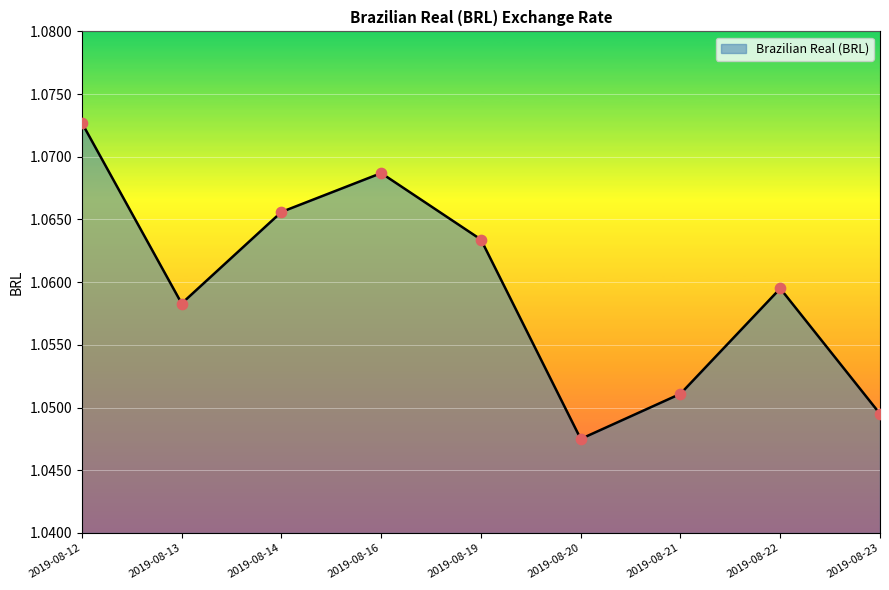

Which has a higher value, 2019-08-14 or 2019-08-21?

2019-08-14